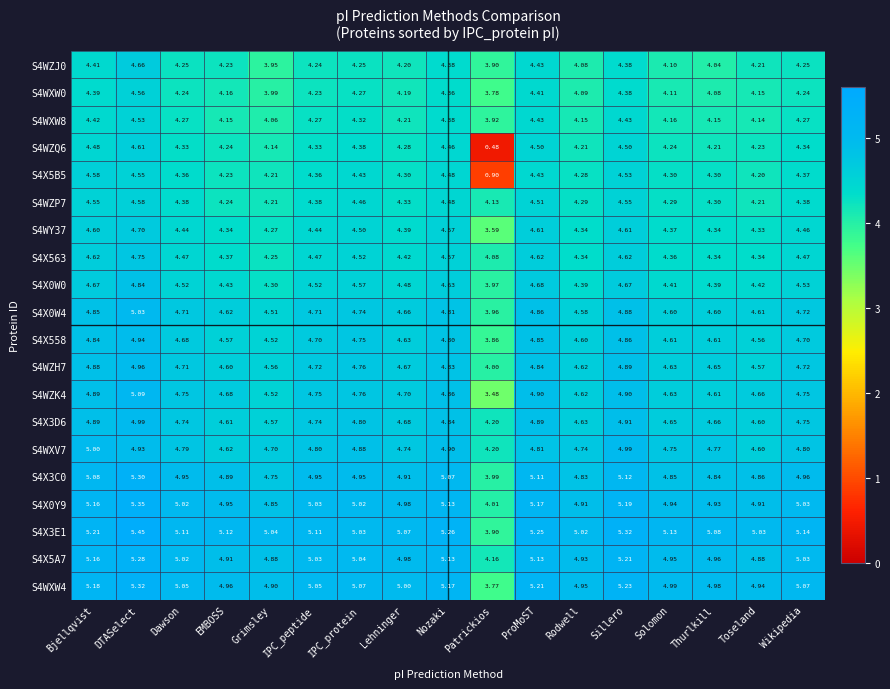

At which category is the sum across all series the highest?

DTASelect